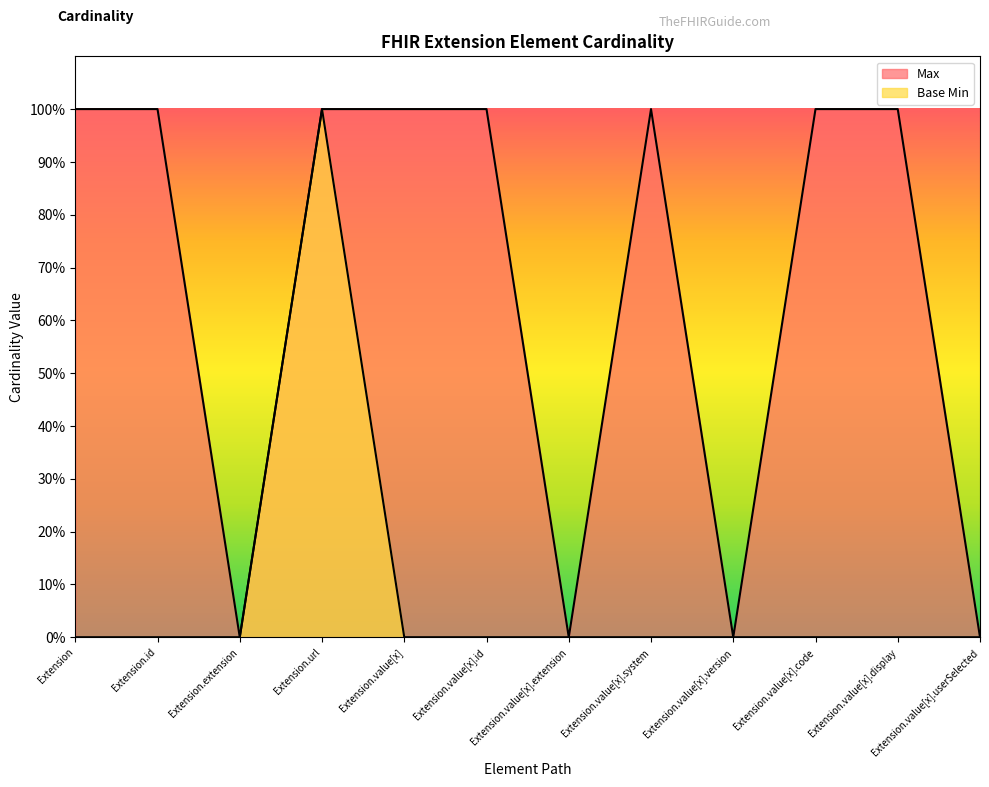

Rank the series by their average value, from highest to lowest.

Max, Base Min